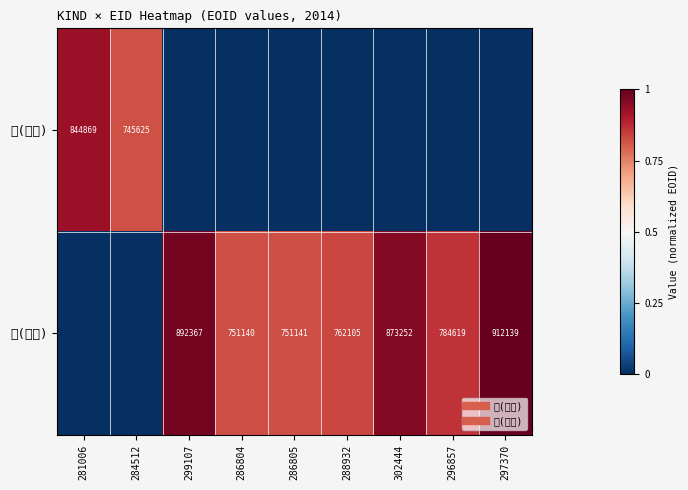

True or false: 賞(教育) has a value of -0.4 at 286805.

False